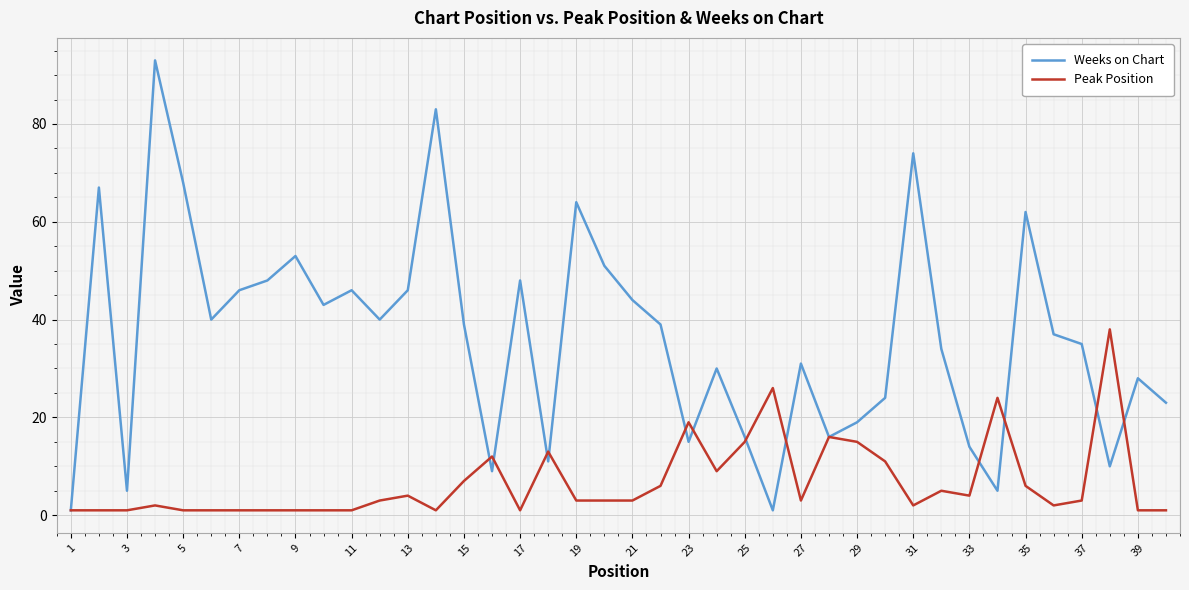

Which series has the largest total across all categories?

Weeks on Chart